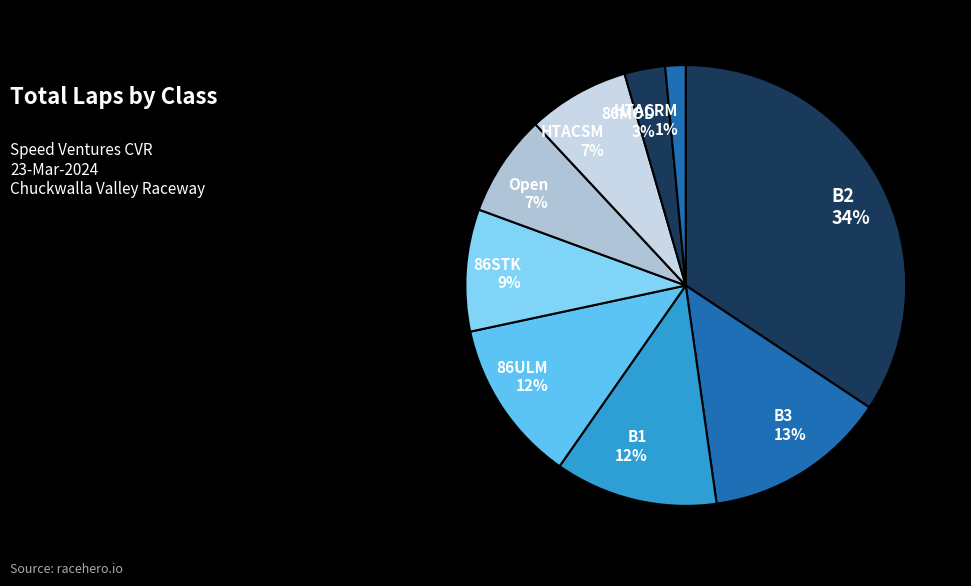

What is the ratio of the value at B3 13% to the value at 86ULM 12%?

1.1